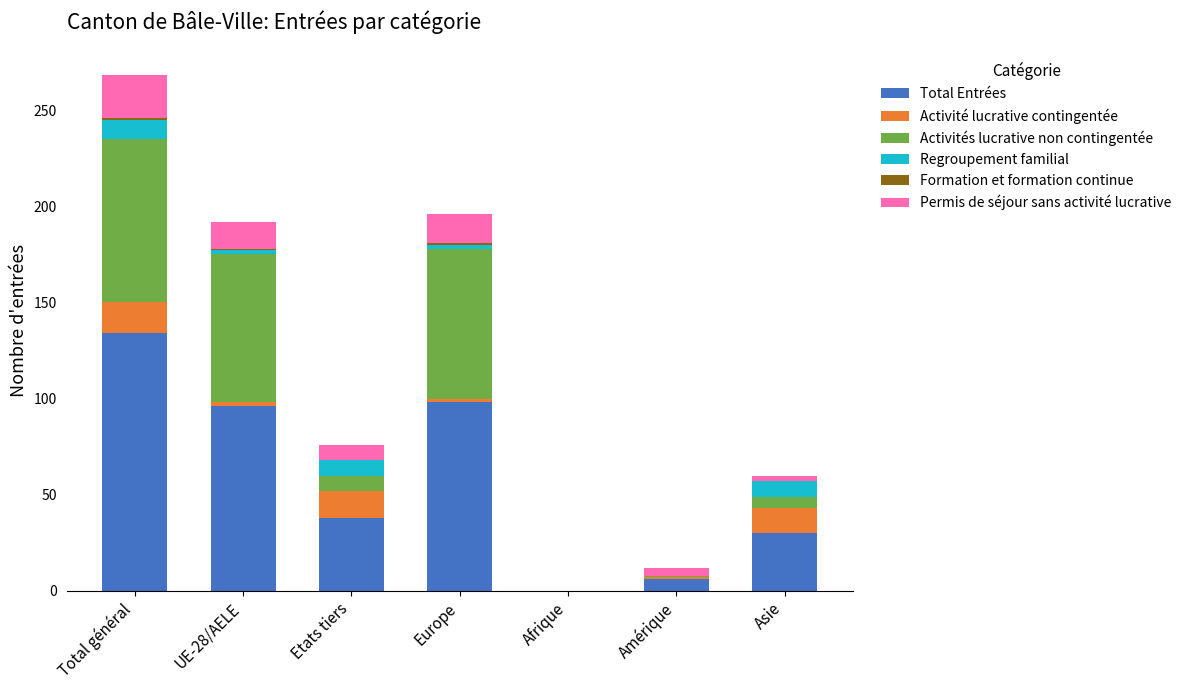

The Total Entrées series shows 98 at Europe. True or false?

True